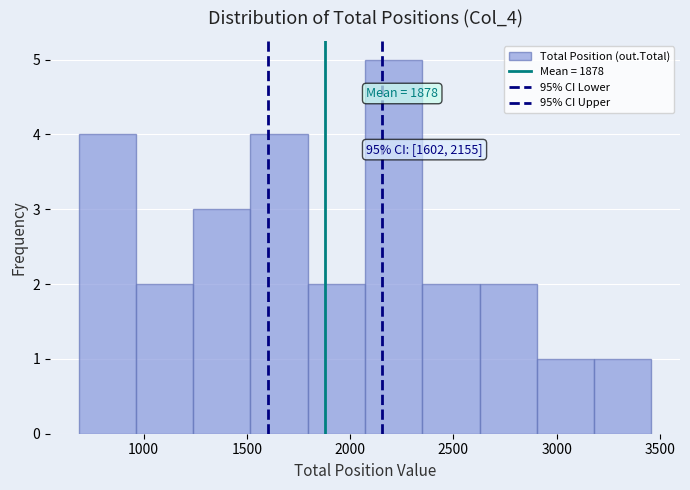

Over which range of the x-axis is the bar tallest?

2050 to 2350